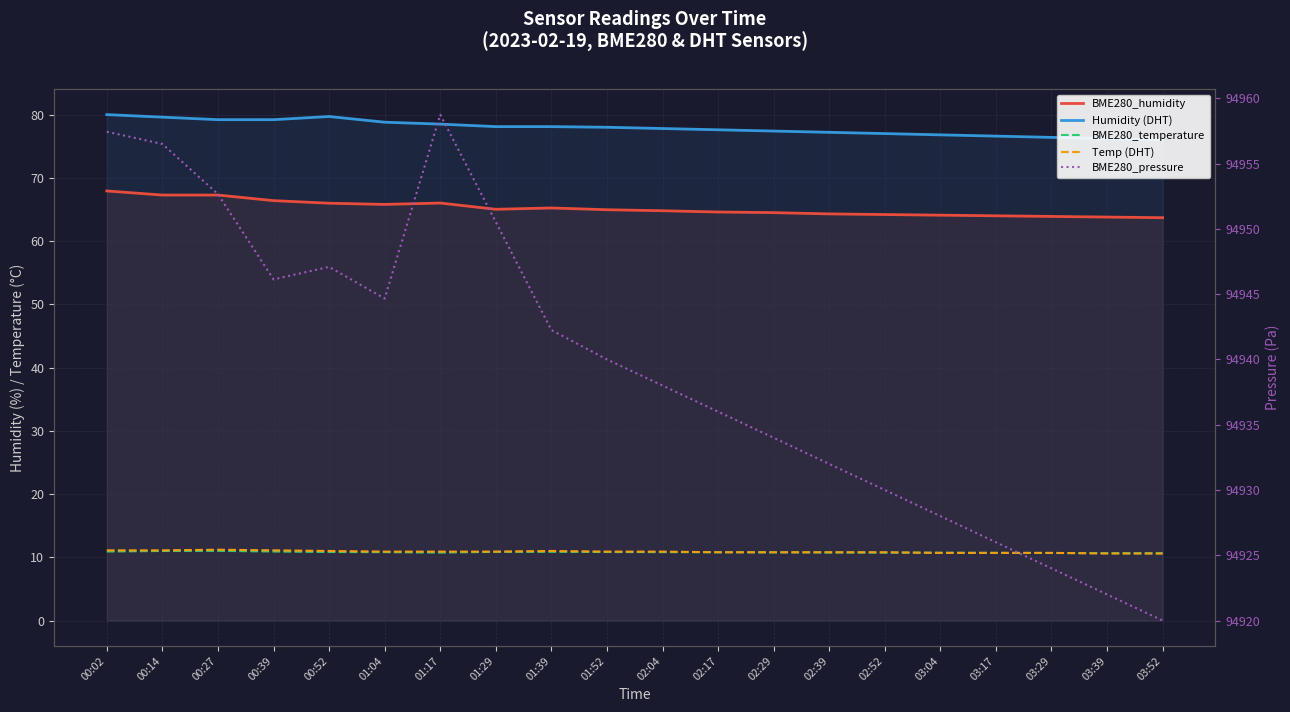

True or false: Humidity (DHT) and BME280_humidity intersect in this chart.

False